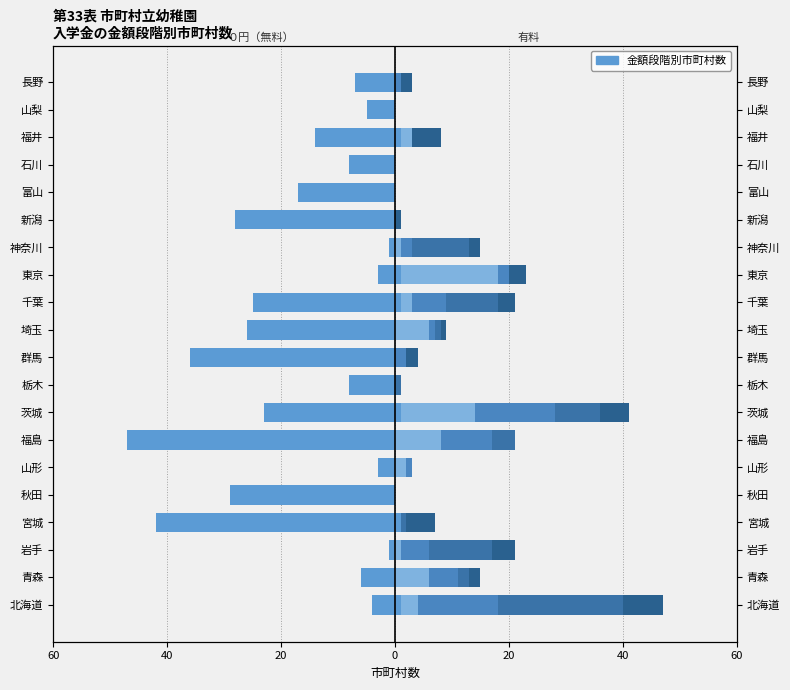

Does the chart contain stacked bars?

No